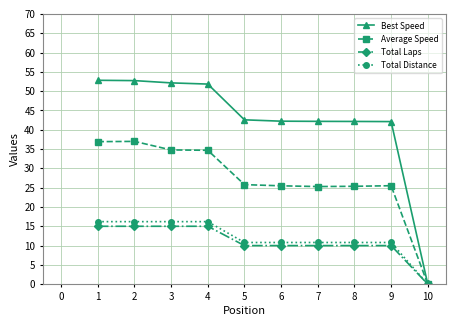

Which series has the largest total across all categories?

Best Speed